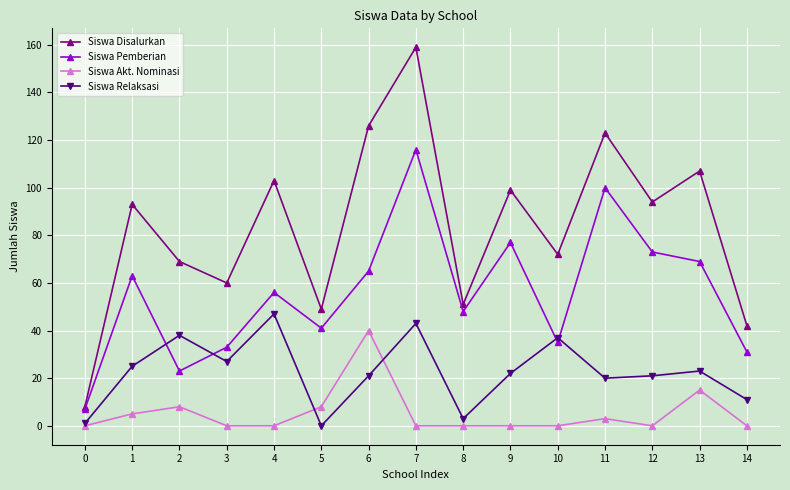

What is the sum of the Siswa Pemberian values at 14 and 7?

147